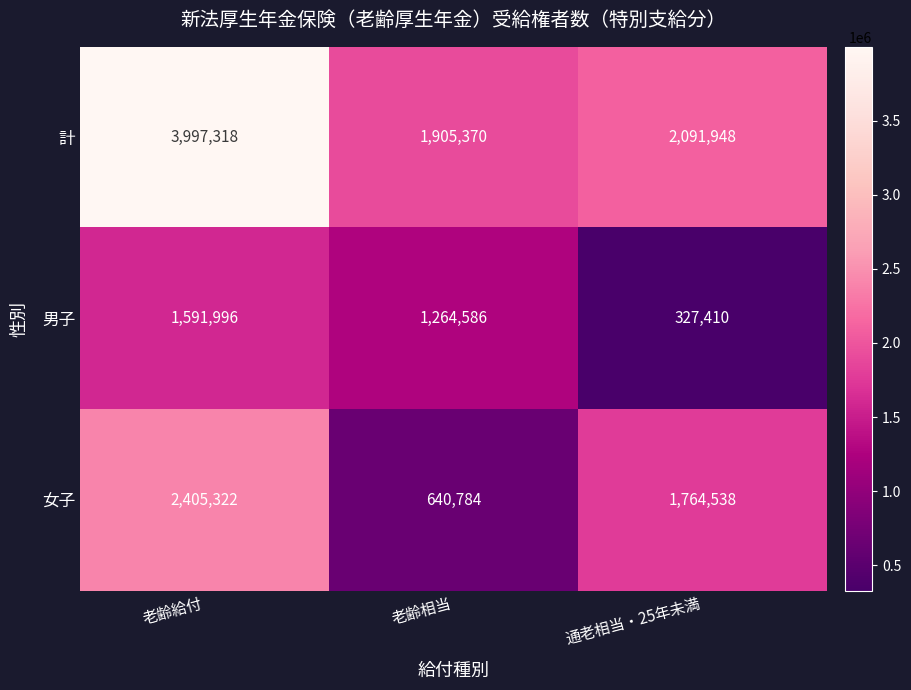

What is the greatest value displayed?

3997318